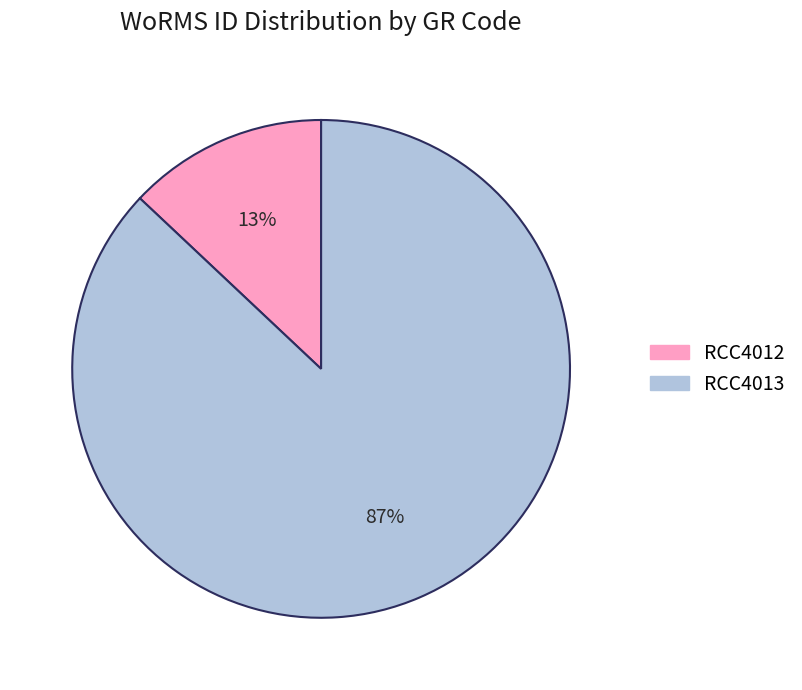

Which category has the biggest portion of the pie?

RCC4013